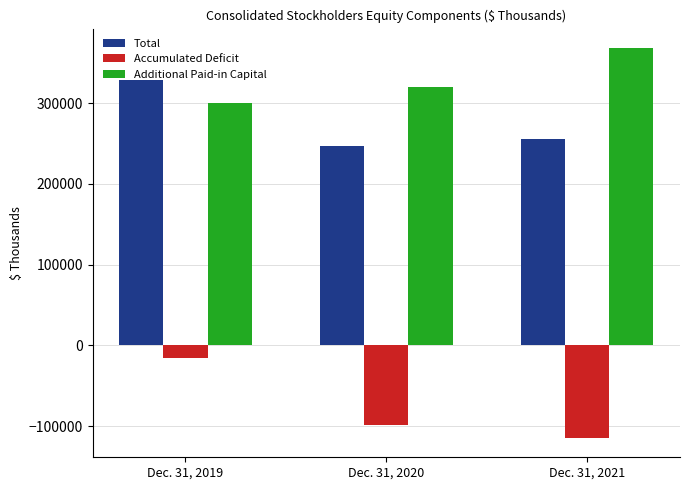

What is the spread (max minus min) of values at Dec. 31, 2019?

344213